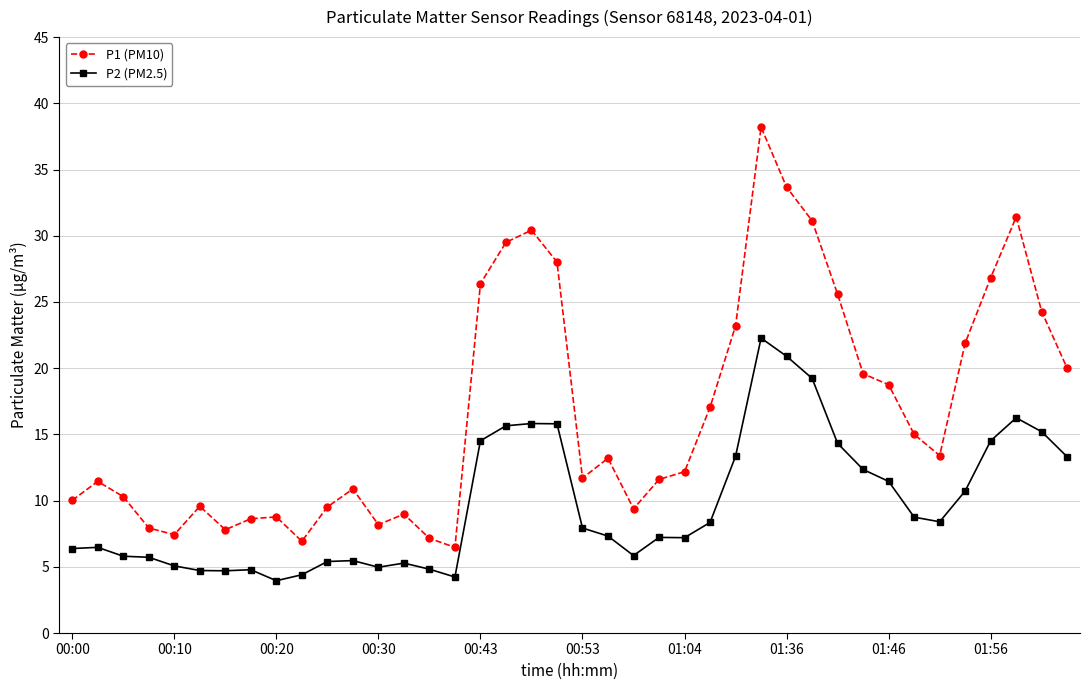

What is the minimum value for P2 (PM2.5)?

4.0